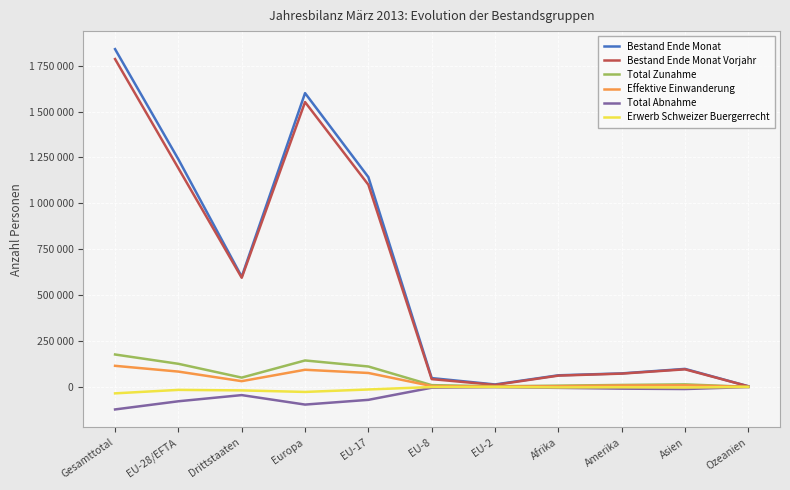

What position from the right is Afrika?

4